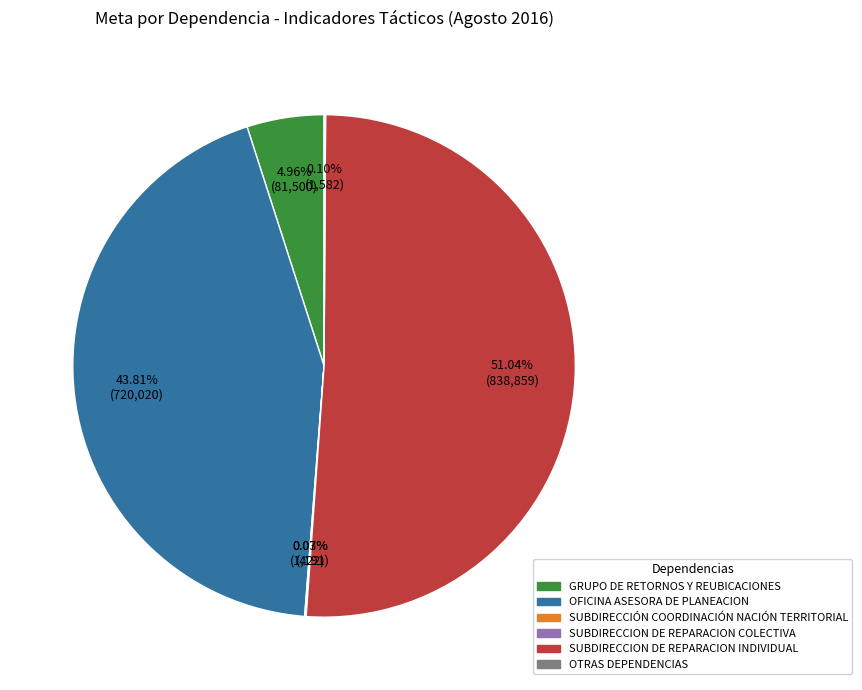

Is there any slice that represents more than half of the pie?

Yes